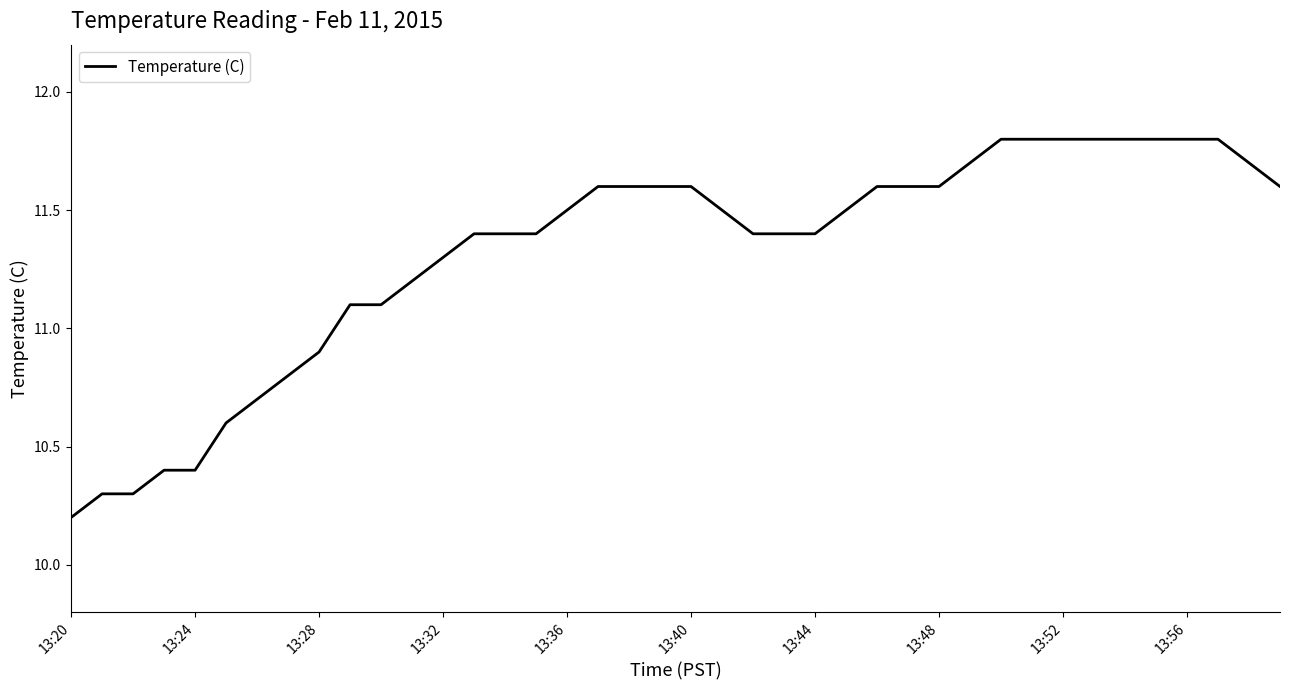

What is the average value?

11.3